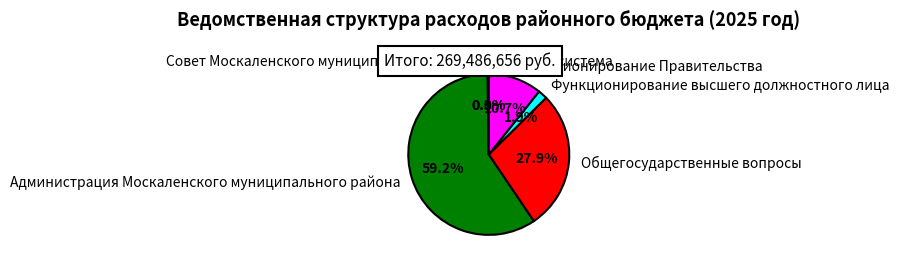

Is Администрация Москаленского муниципального района the majority of the pie?

Yes